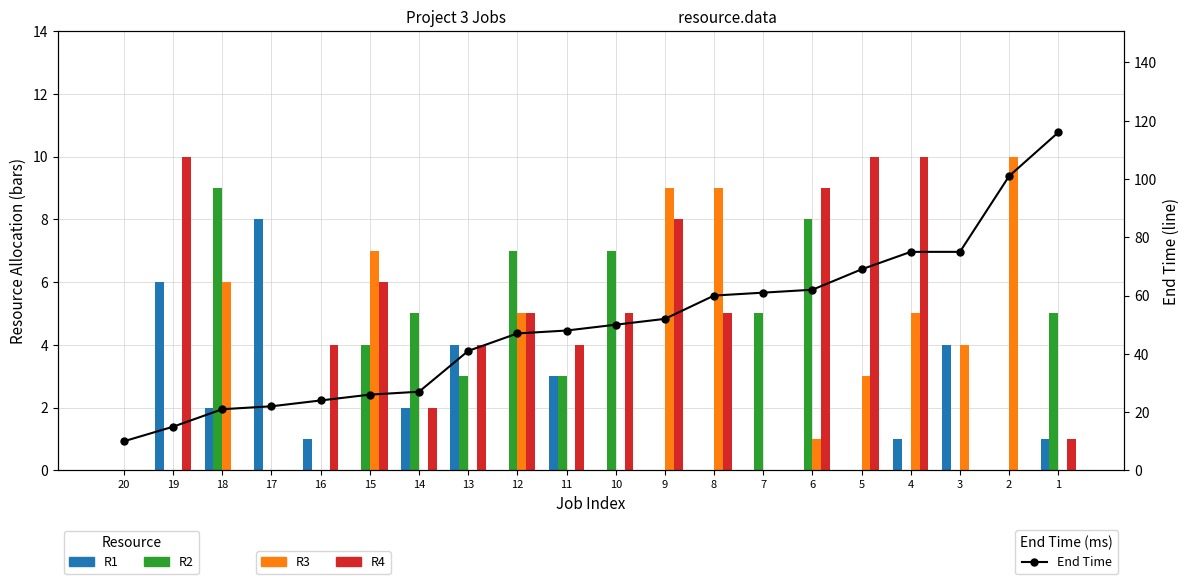

What is the value of the R1 bar at the 5th from the left?

1